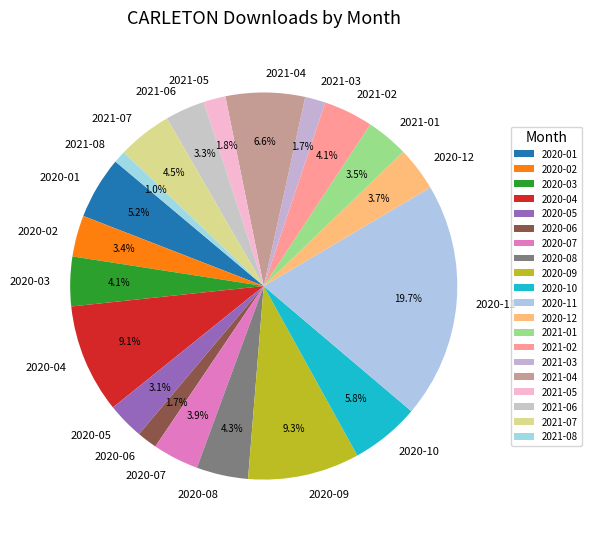

Do 2021-08 and 2021-02 together represent more than half of the pie?

No